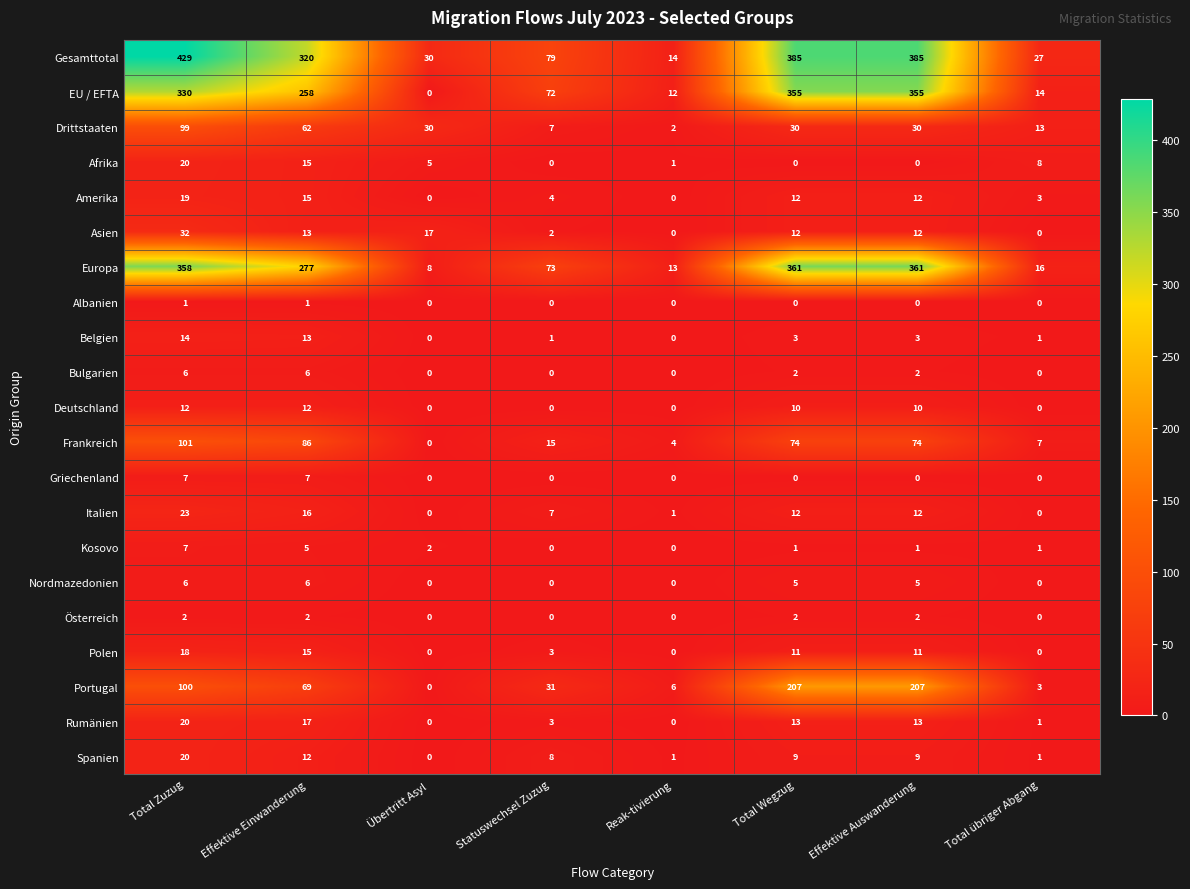

Count the number of data series in this chart.

21